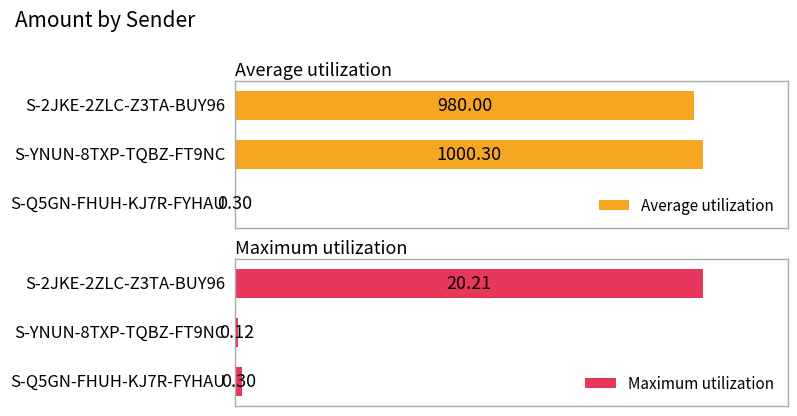

Count the number of data series in this chart.

2